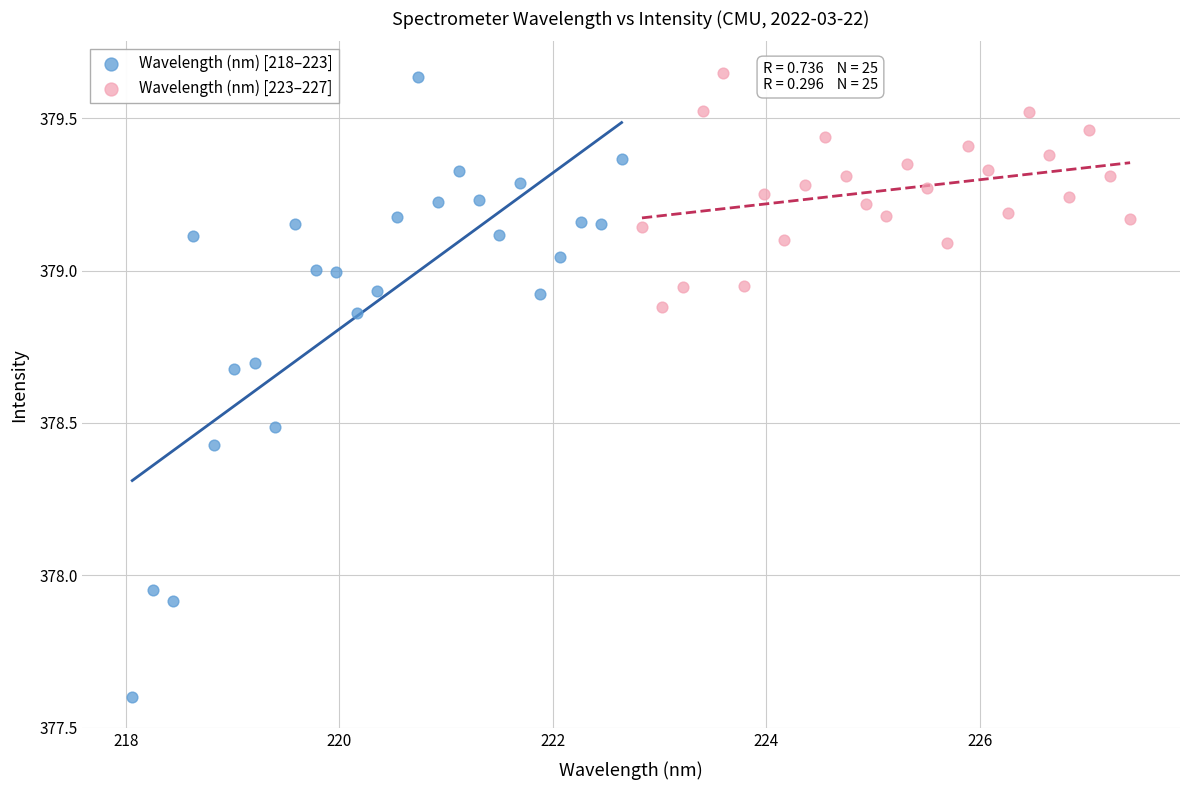

Which series contains the lowest Y value?

Wavelength (nm) [218–223]